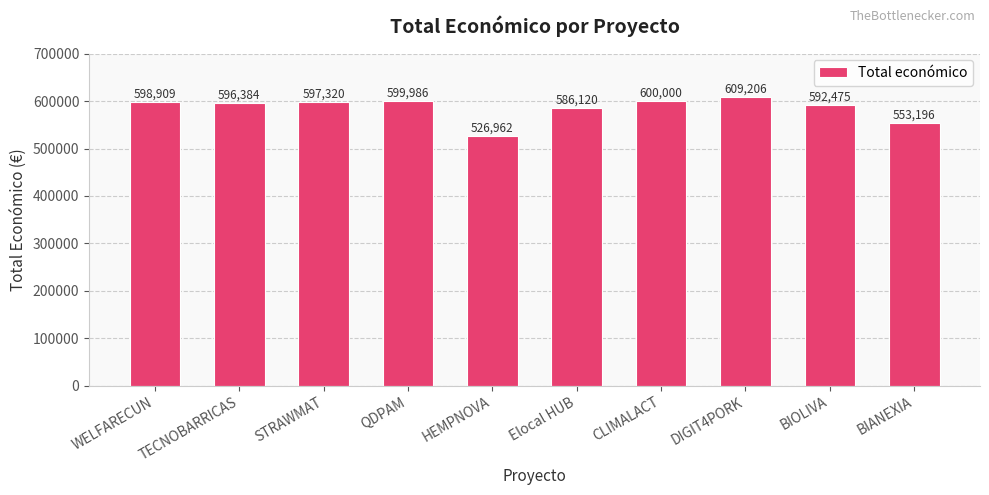

What is the minimum value shown in the chart?

526962